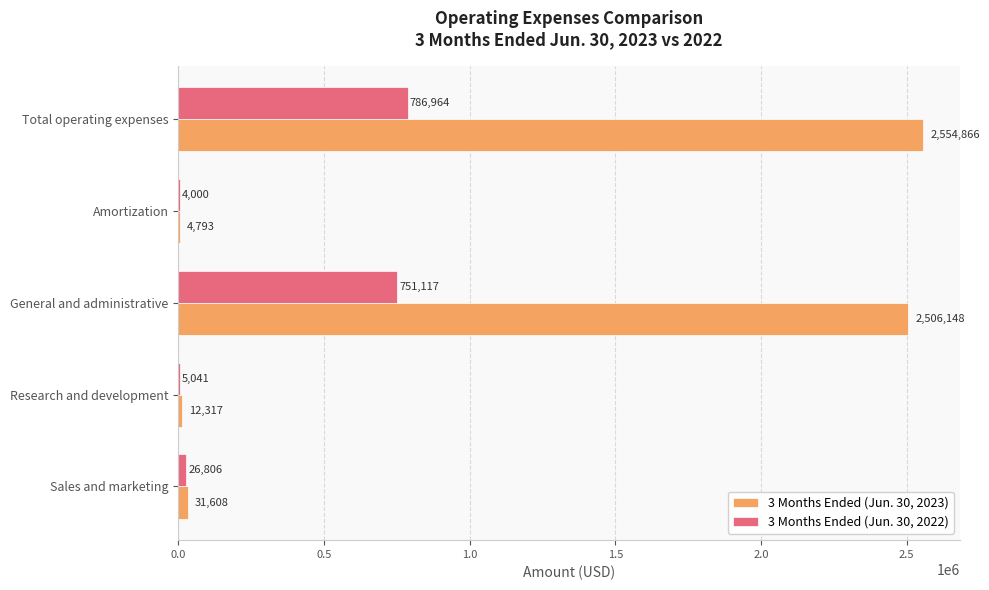

What is the maximum value for 3 Months Ended (Jun. 30, 2023)?

2554866